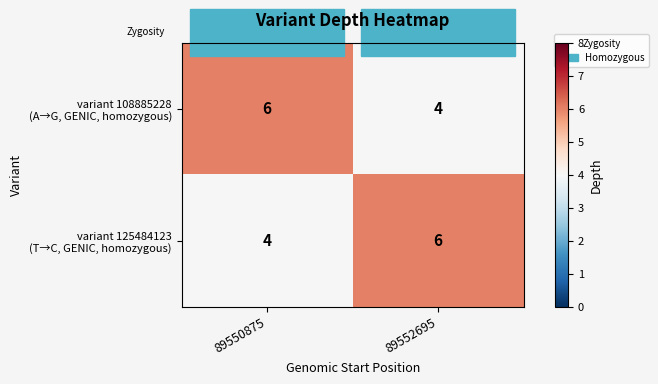

What is the maximum value shown in the chart?

6